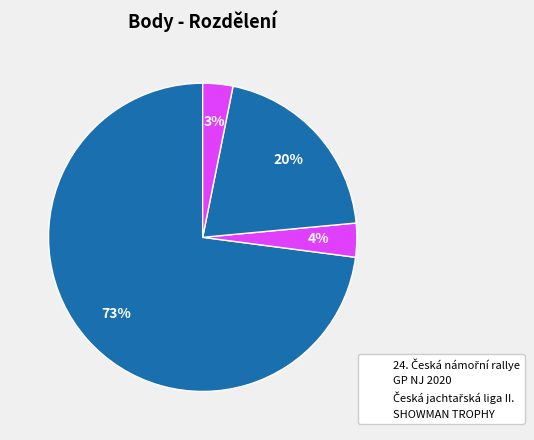

Do Česká jachtařská liga II. and SHOWMAN TROPHY together represent more than half of the pie?

No